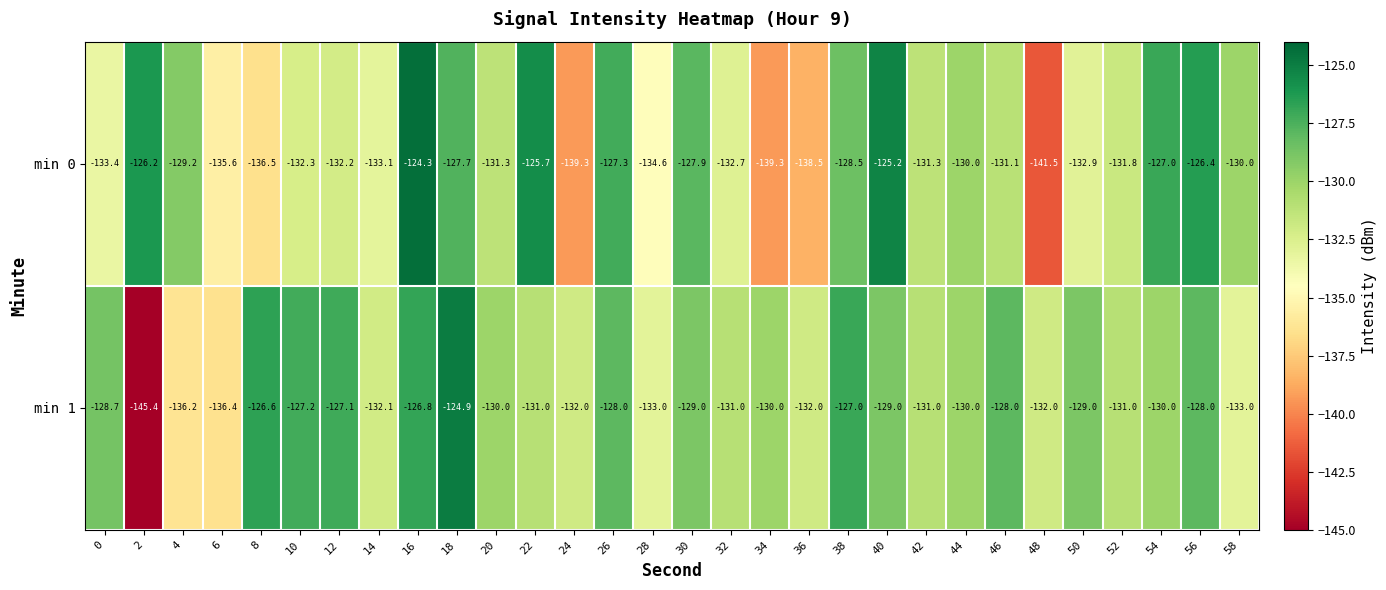

Where is min 1 nearest to the value -135?

4